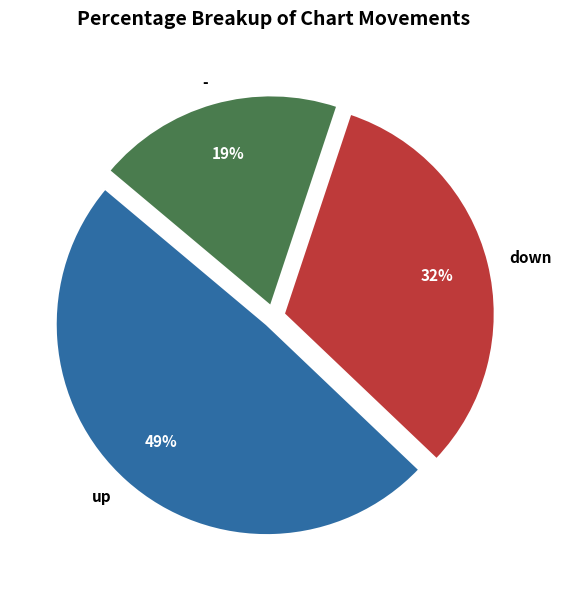

Which category has the biggest portion of the pie?

up